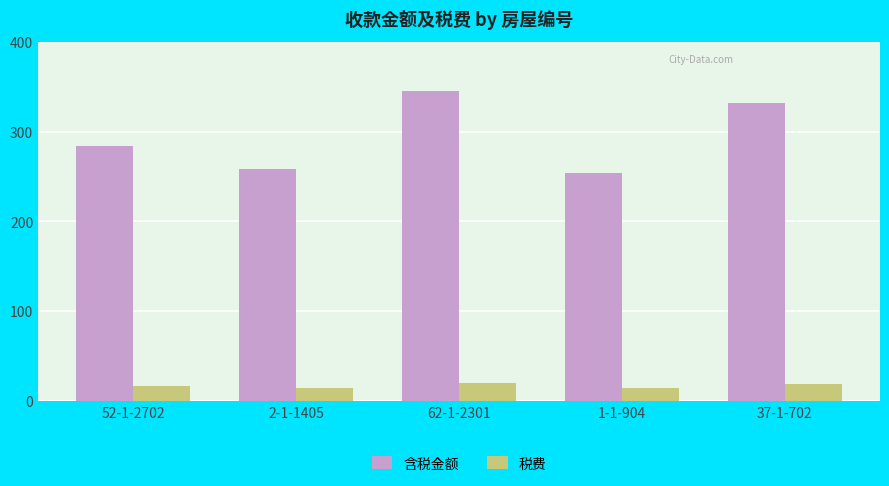

How many groups of bars are there?

5